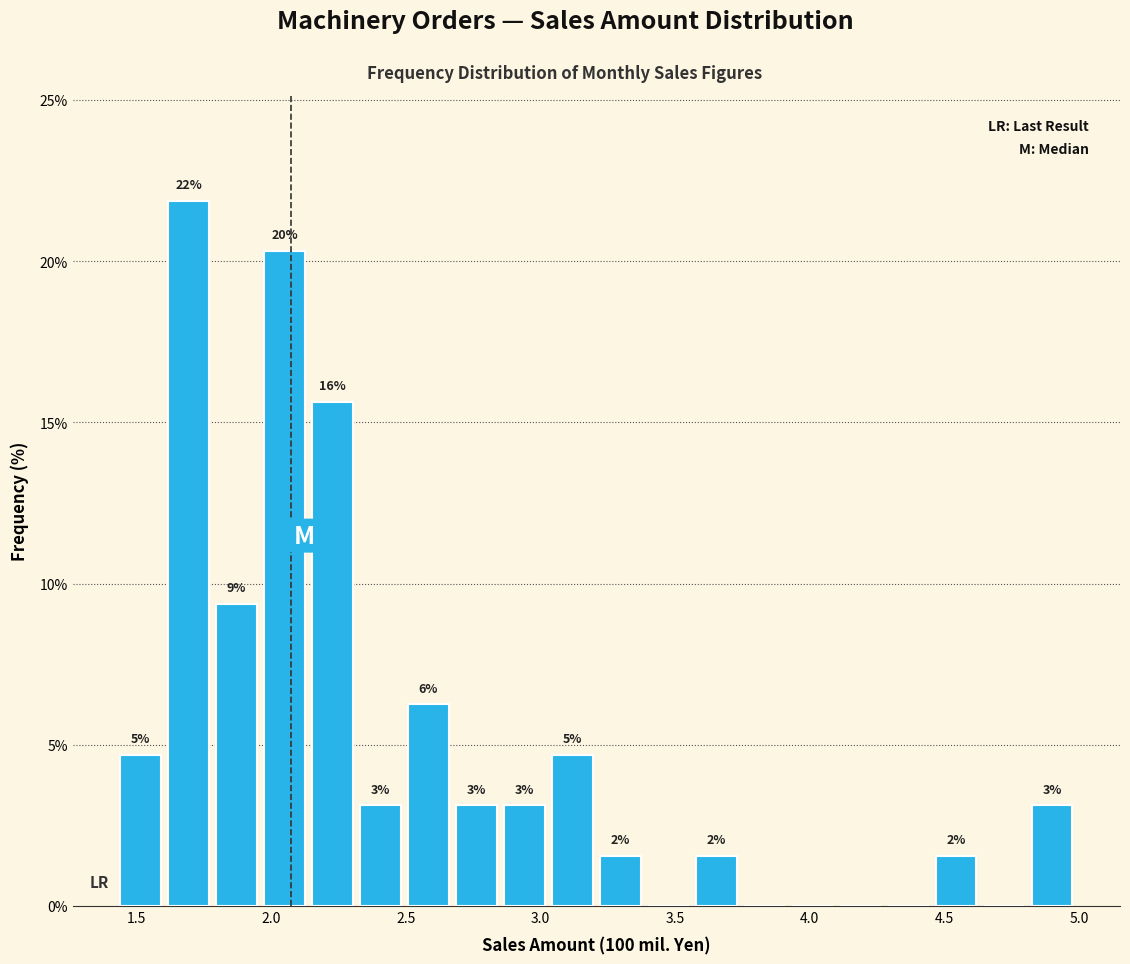

Read against the x-axis, roughly where is the centre of the tallest bar?

1.70